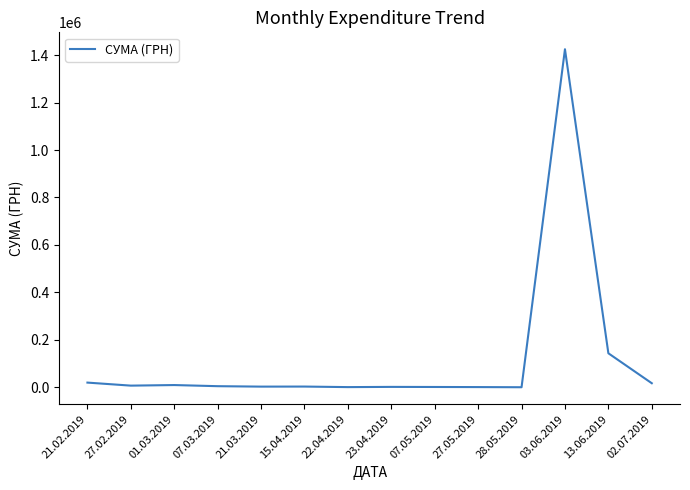

How many series are shown in this chart?

1